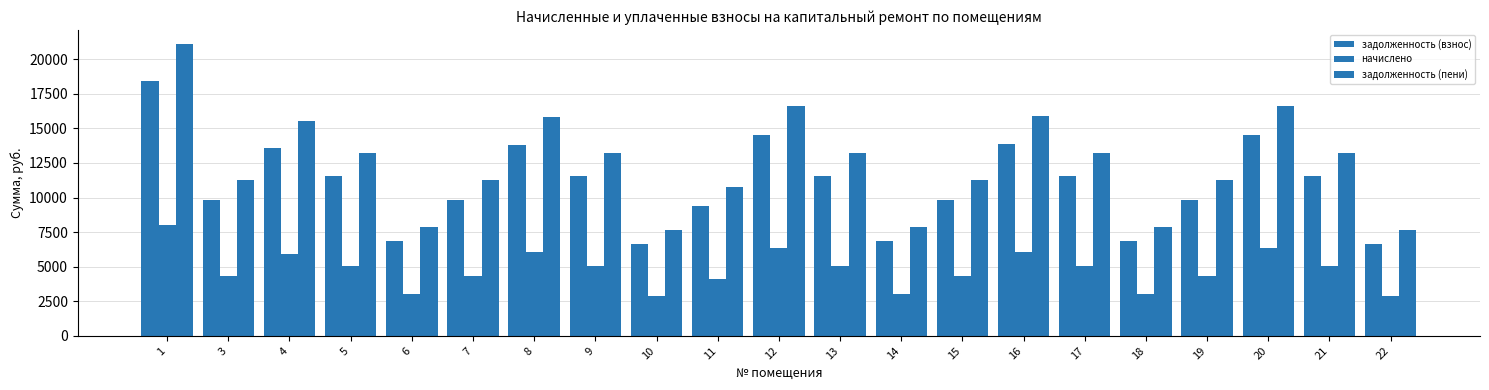

Count the number of data series in this chart.

3